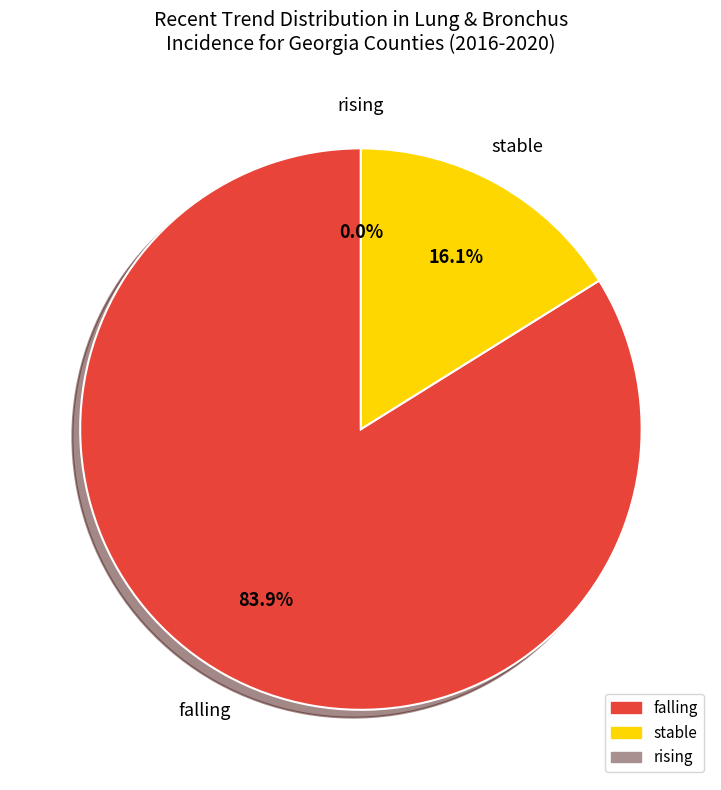

How many slices are in this pie chart?

3